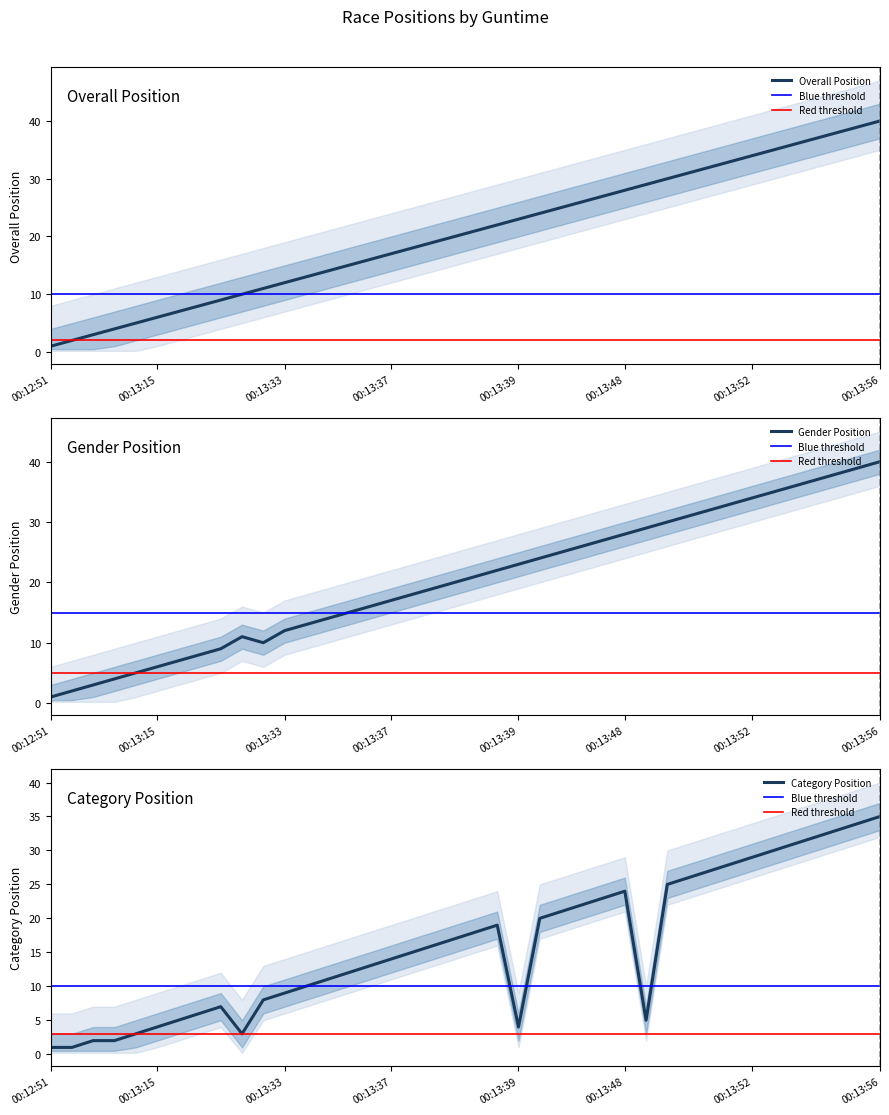

True or false: Overall Position and Category Position intersect in this chart.

False